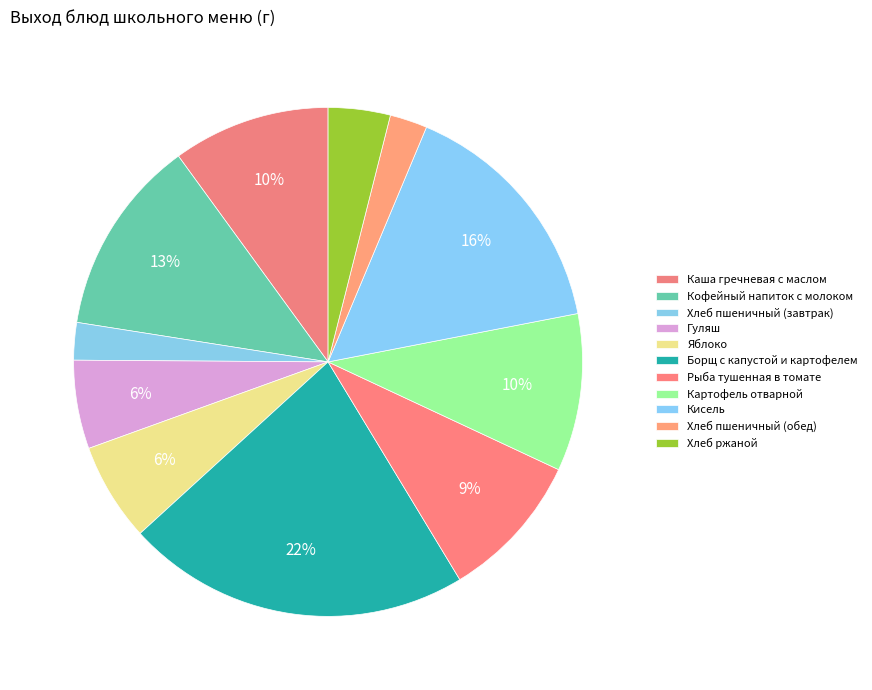

What is the change in value from Хлеб пшеничный (завтрак) to Борщ с капустой и картофелем?

+312